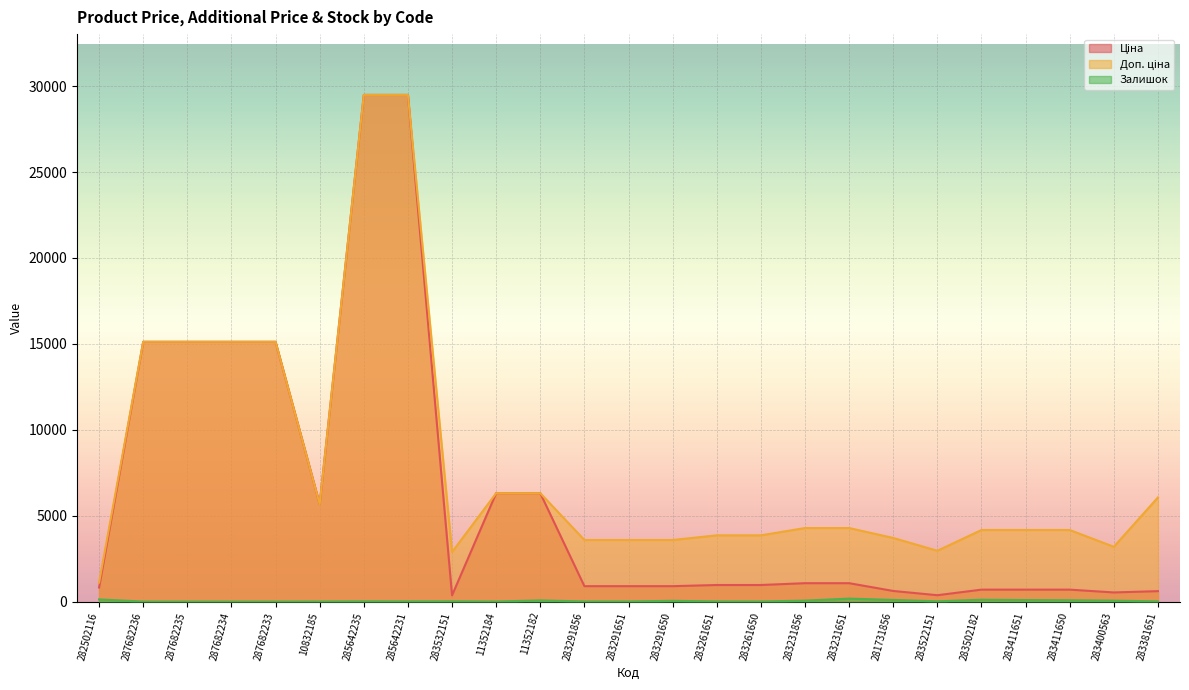

Which series has the largest range (max minus min)?

Ціна